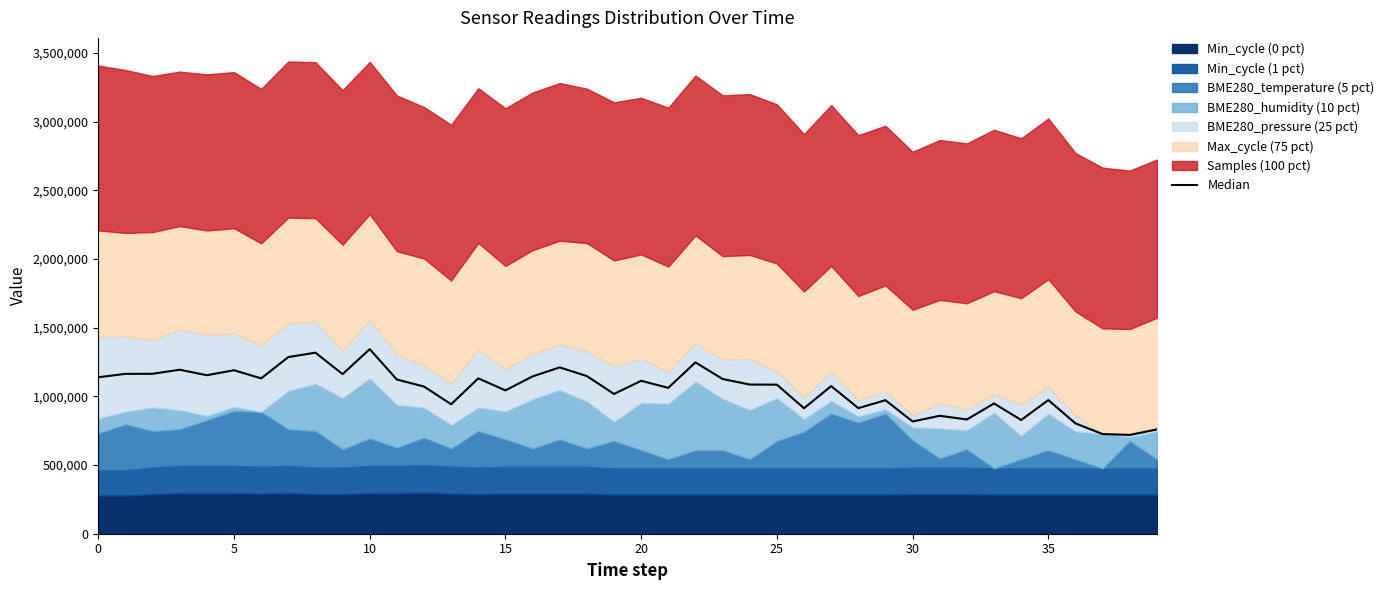

Approximately how many times larger is the value at 27 compared to 36?

1.3